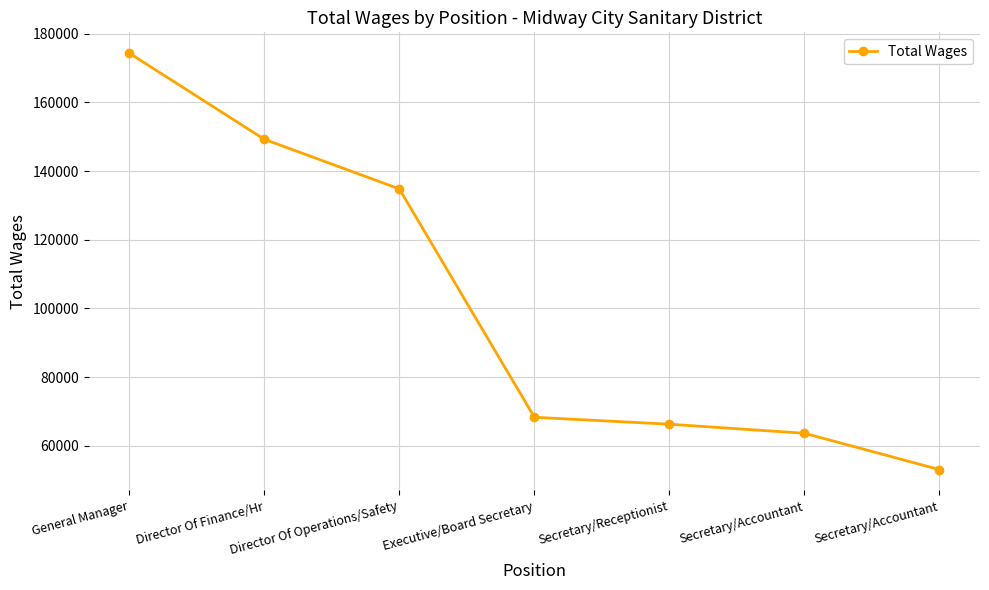

How many lines are shown in the chart?

1